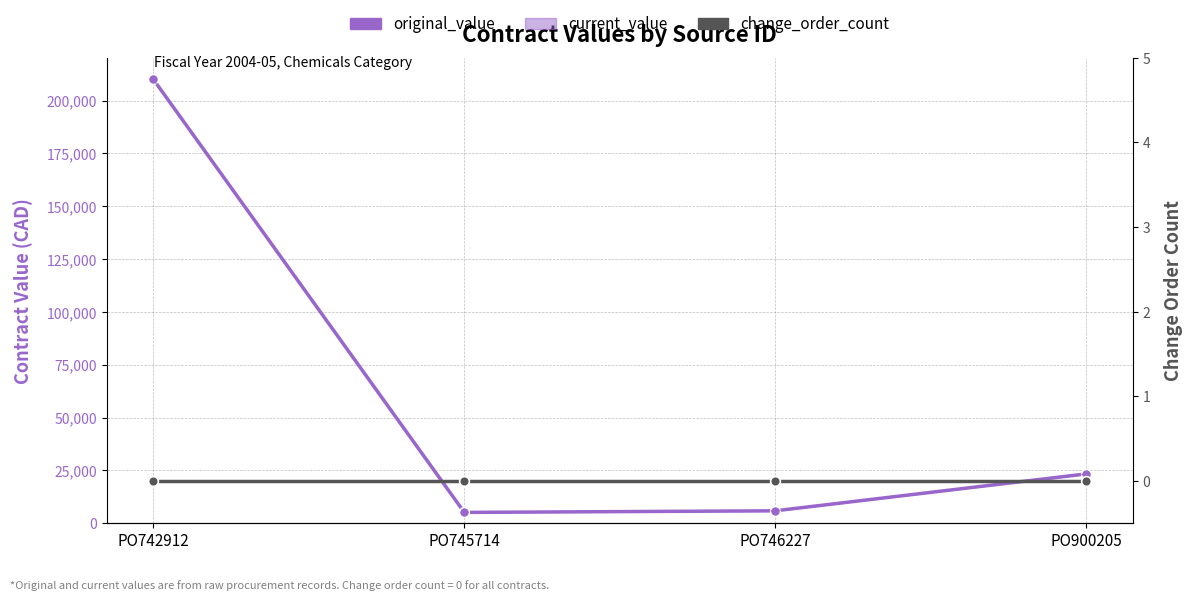

At how many categories does at least one series exceed 18635?

2